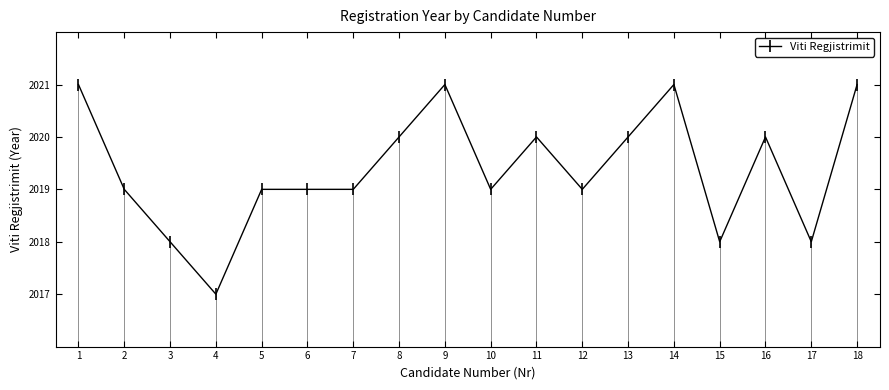

Where does the data first go above 2019?

1